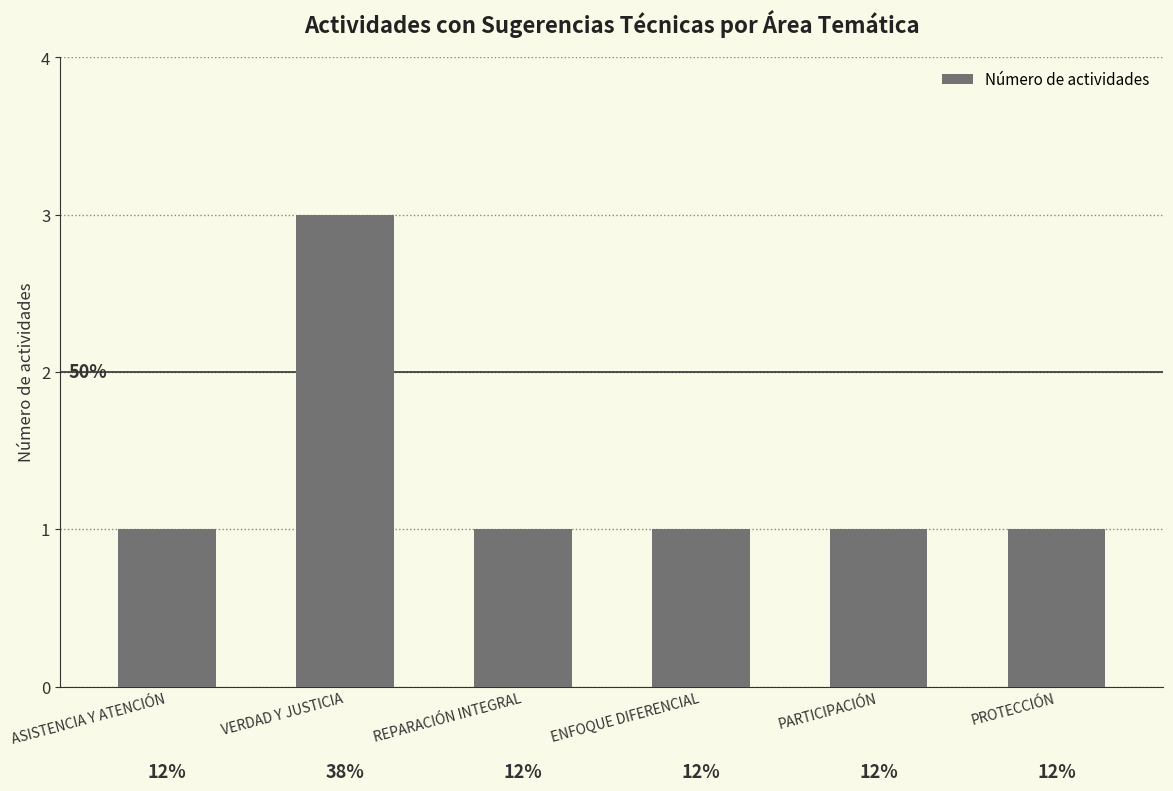

Is it true that the value at PROTECCIÓN is 1?

True